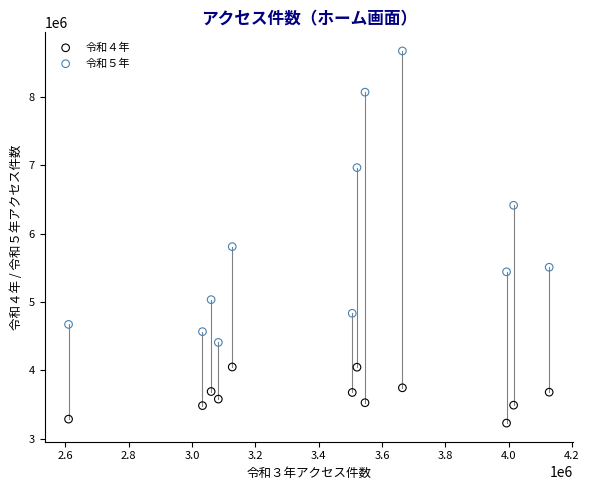

Which series reaches the minimum Y coordinate?

令和４年